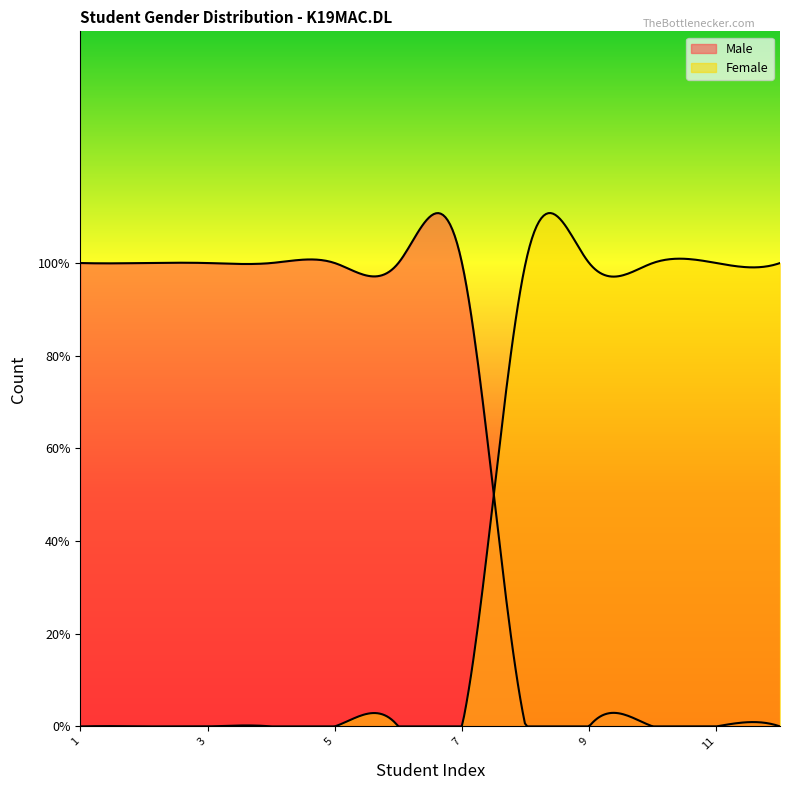

Reading right to left, list all the values displayed in this chart.

Male: 0	0	0	0	0	1	1	1	1	1	1	1
Female: 1	1	1	1	1	0	0	0	0	0	0	0